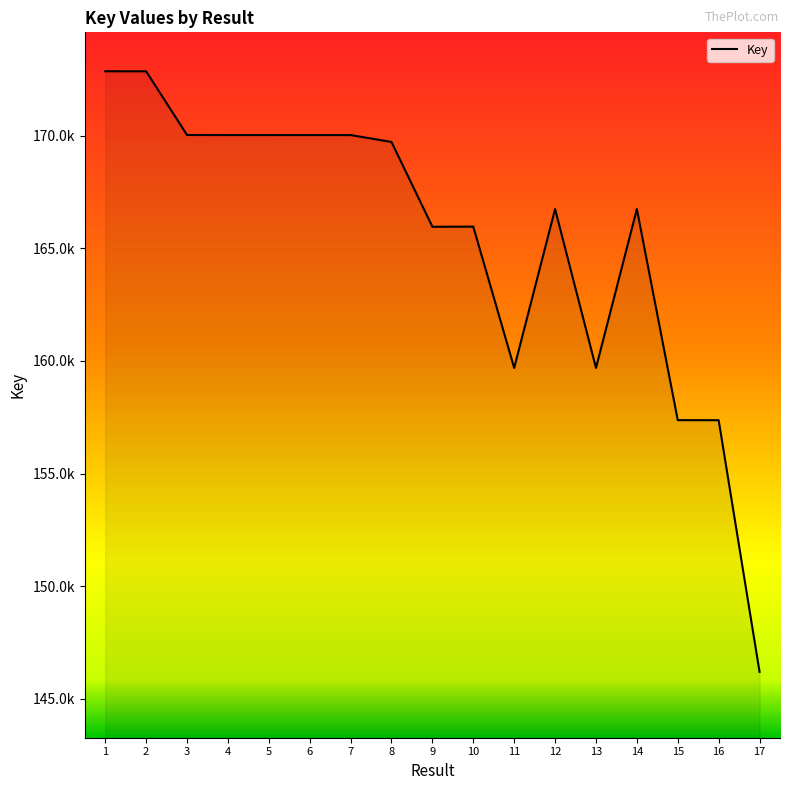

True or false: the data shows 271665220 at 6.

False